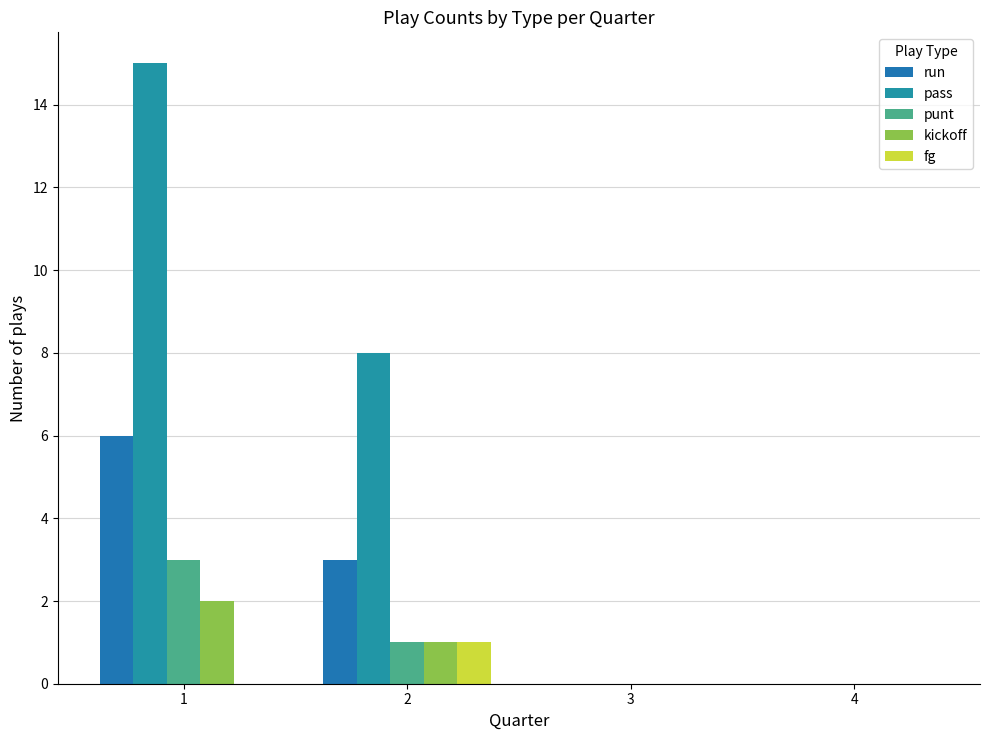

How many distinct data groups are displayed?

5